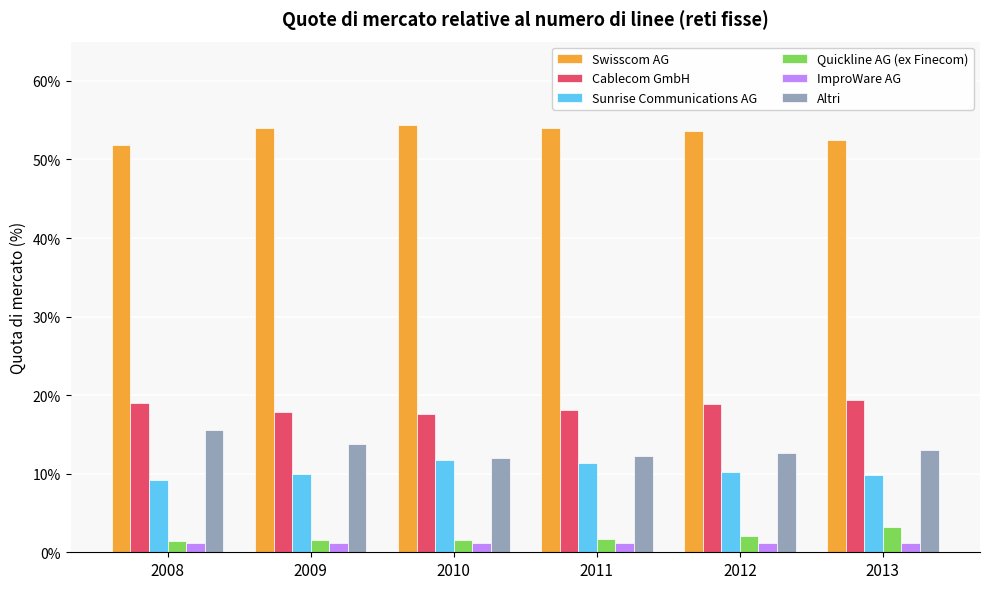

What is the approximate value of Sunrise Communications AG at 2009?

0.1